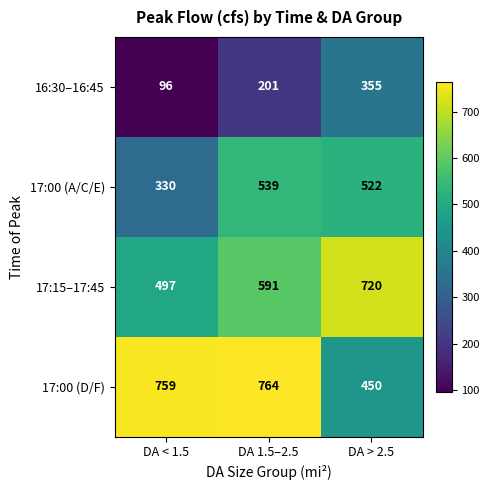

Which series has the largest range (max minus min)?

17:00 (D/F)